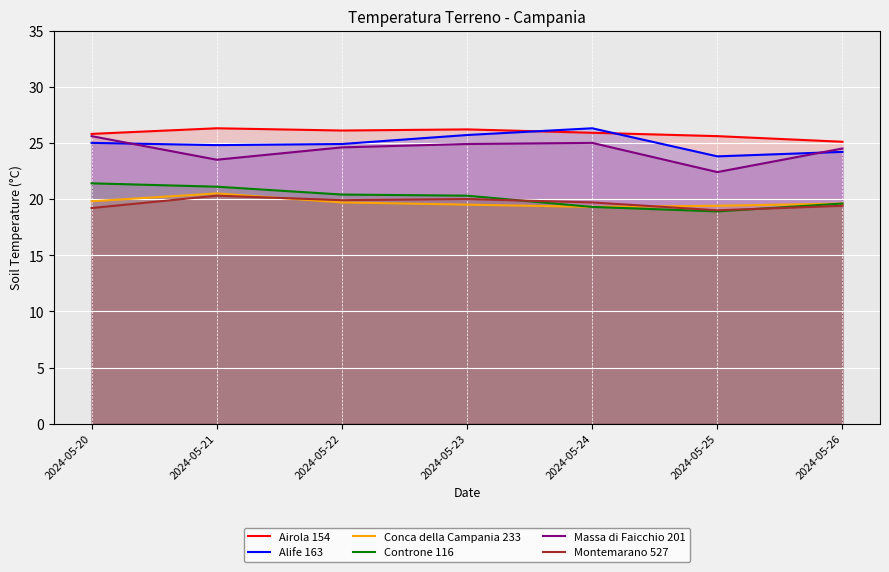

What is the minimum value for Montemarano 527?

19.0